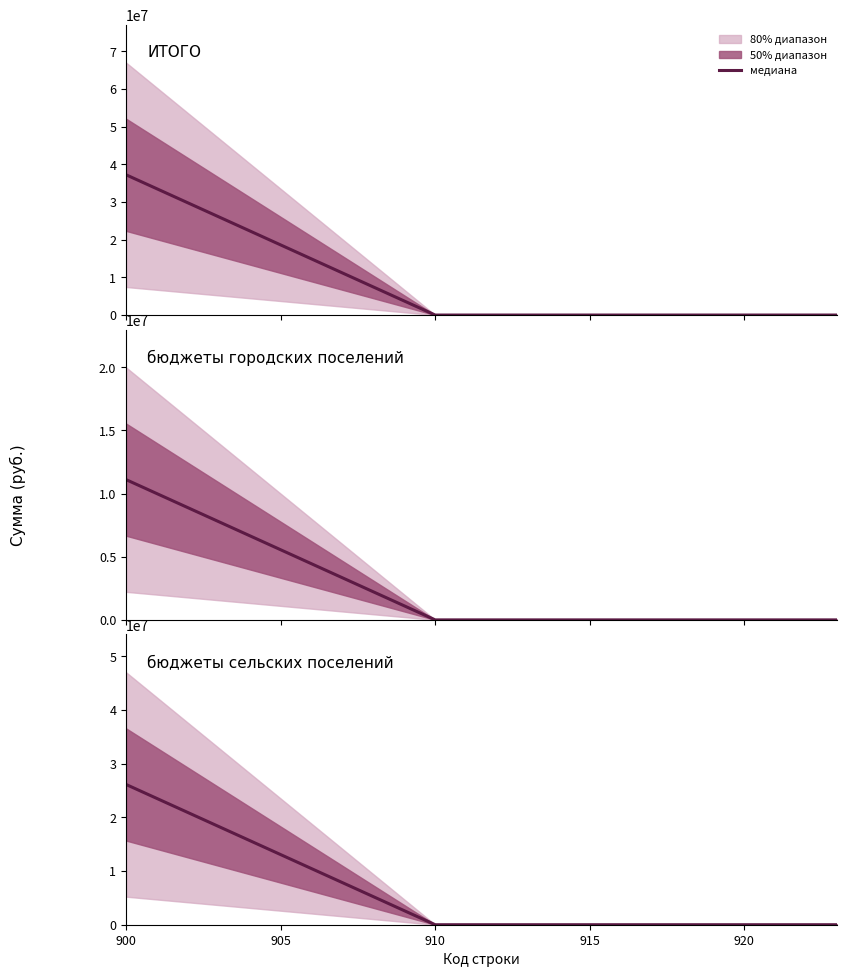

How many data points does each series have?

15